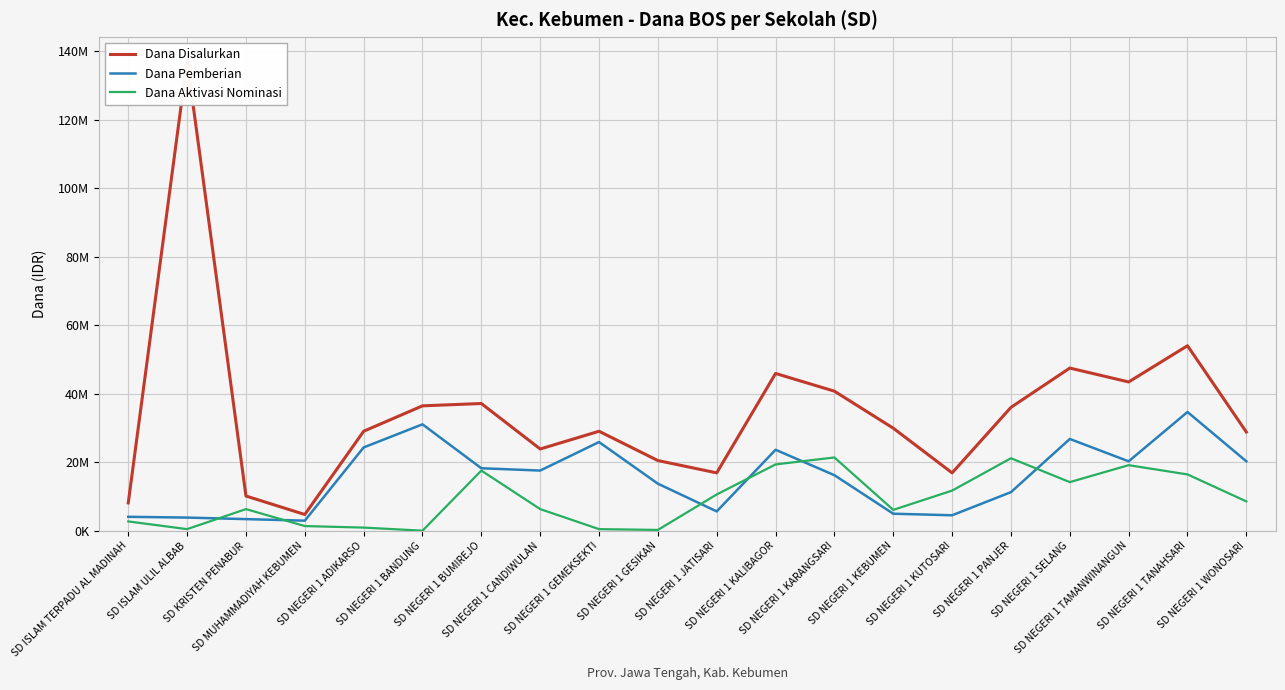

How many data points in Dana Aktivasi Nominasi are less than 8550000?

10